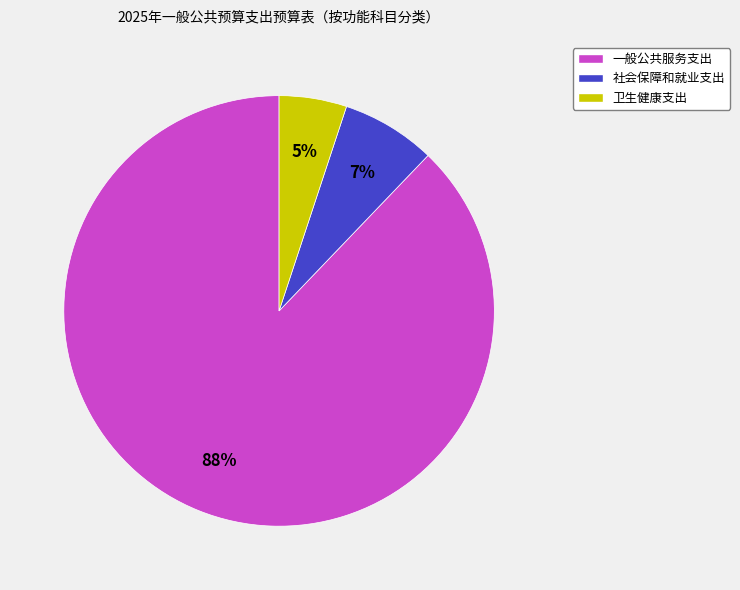

Which category has the smallest portion of the pie?

卫生健康支出